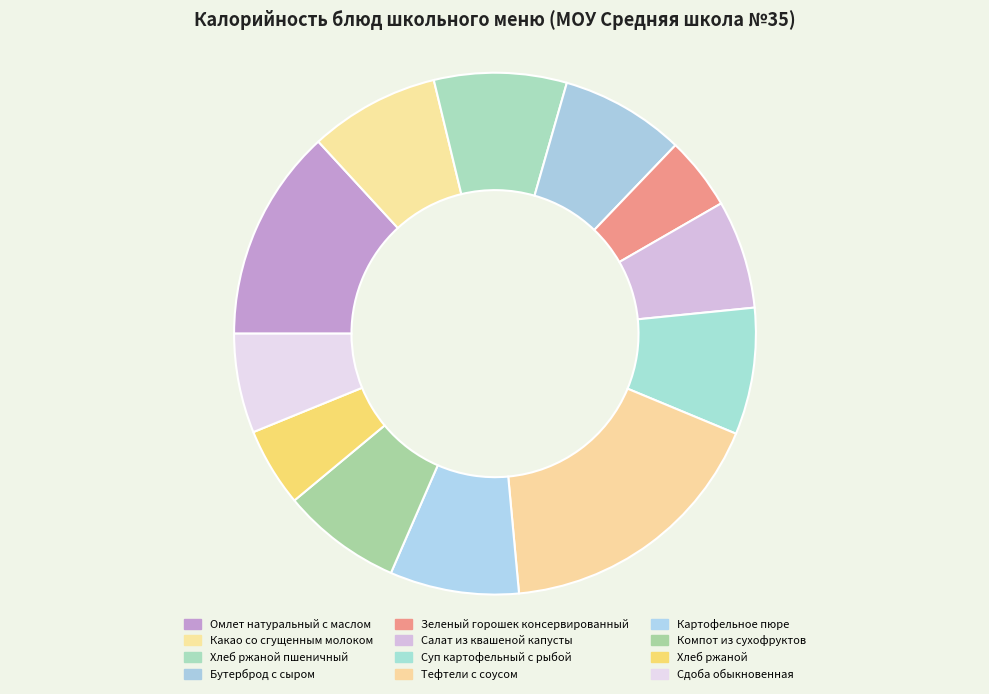

Does Тефтели с соусом represent more than half of the total?

No